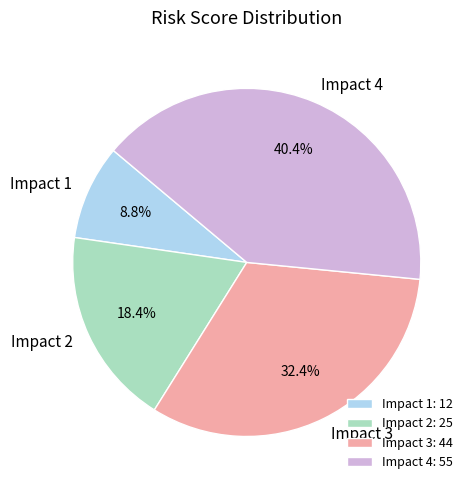

Combined, do Impact 2 and Impact 4 account for over 50%?

Yes